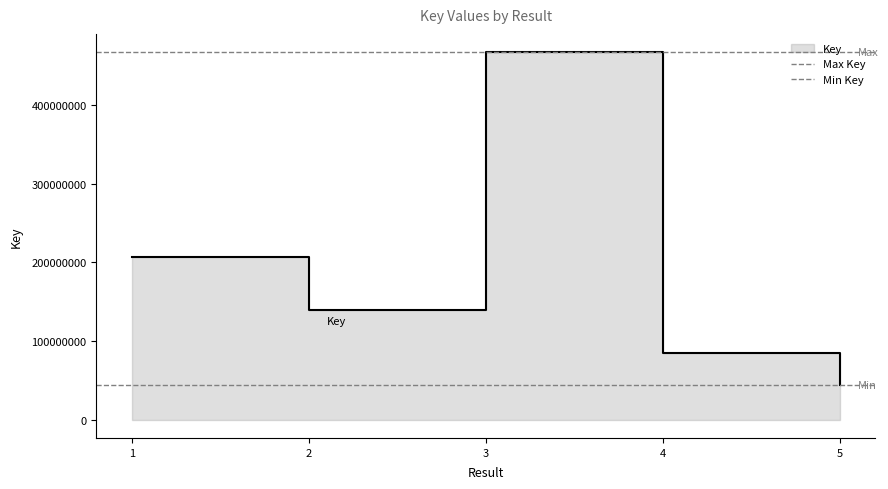

At which category does the chart reach its peak across all series?

3